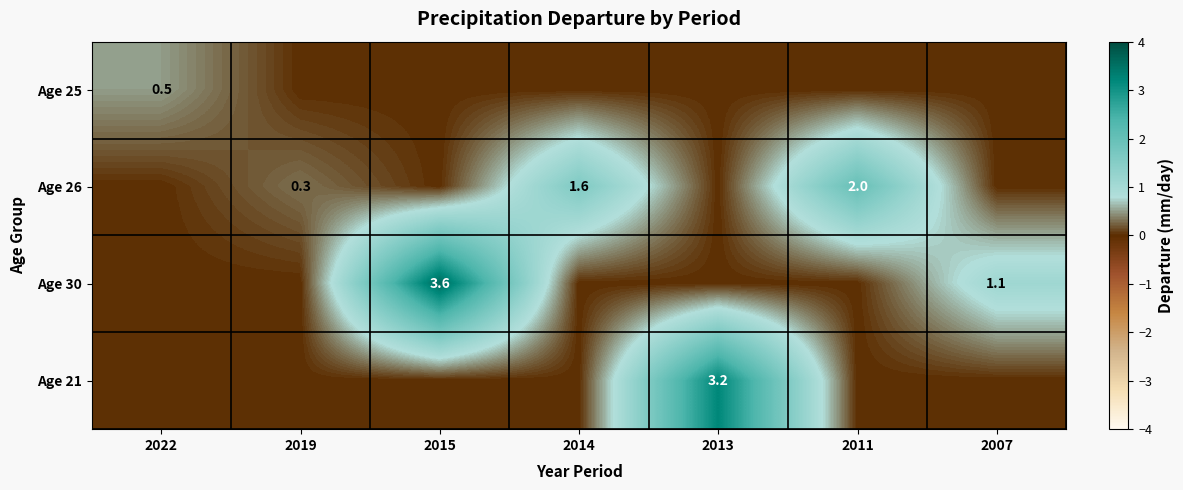

True or false: Age 26 has a value of 0.3 at 2019.

True